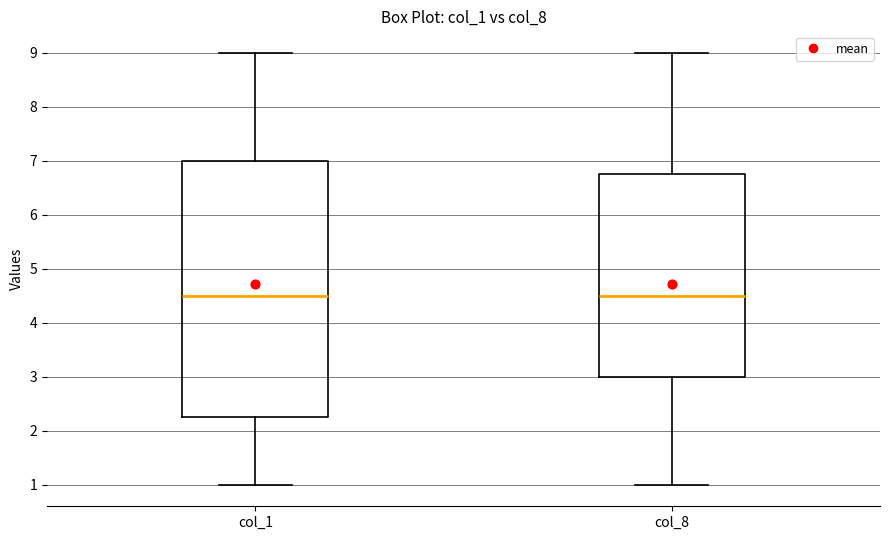

Comparing the boxes themselves (not the whiskers), which one is the tallest?

col_1